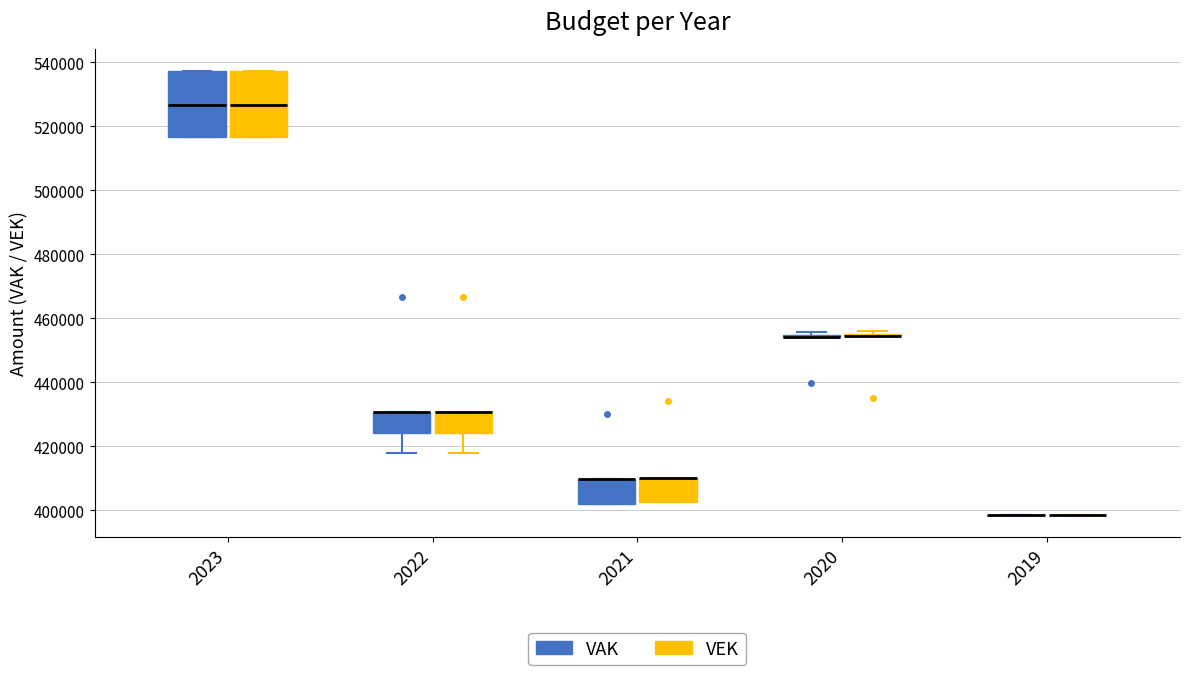

Reading left to right, transcribe this box plot: for each box, give where its median line is, the range the box spans, and where its two whiskers end, as read against the y-axis. The values are not printed on the chart, so give them approximately, as read against the axis.

2023 (VAK): median 526000, box 516000 to 538000, whiskers 516000 to 538000
2023 (VEK): median 526000, box 516000 to 538000, whiskers 516000 to 538000
2022 (VAK): median 430000 (drawn on the box's upper edge), box 424000 to 430000, whiskers 418000 to 430000
2022 (VEK): median 430000 (drawn on the box's upper edge), box 424000 to 430000, whiskers 418000 to 430000
2021 (VAK): median 410000 (drawn on the box's upper edge), box 402000 to 410000, whiskers 402000 to 410000
2021 (VEK): median 410000 (drawn on the box's upper edge), box 402000 to 410000, whiskers 402000 to 410000
2020 (VAK): box collapsed to a line at 454000, whiskers 454000 to 456000
2020 (VEK): box collapsed to a line at 454000, whiskers 454000 to 456000
2019 (VAK): box collapsed to a line at 398000, whiskers 398000 to 398000
2019 (VEK): box collapsed to a line at 398000, whiskers 398000 to 398000